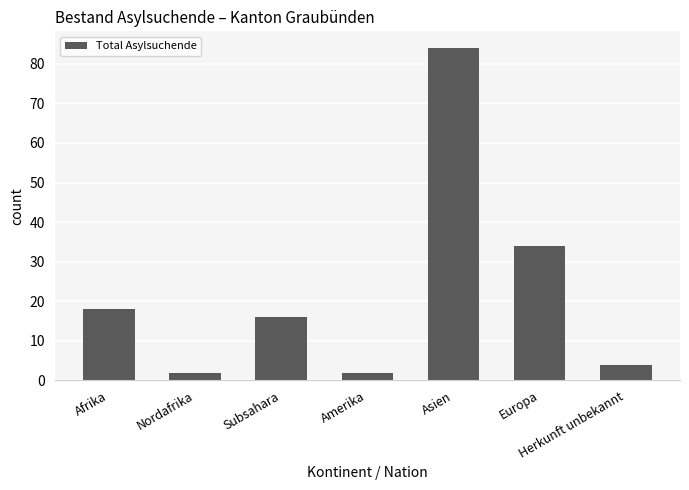

What is the label of the 5th bar from the left?

Asien